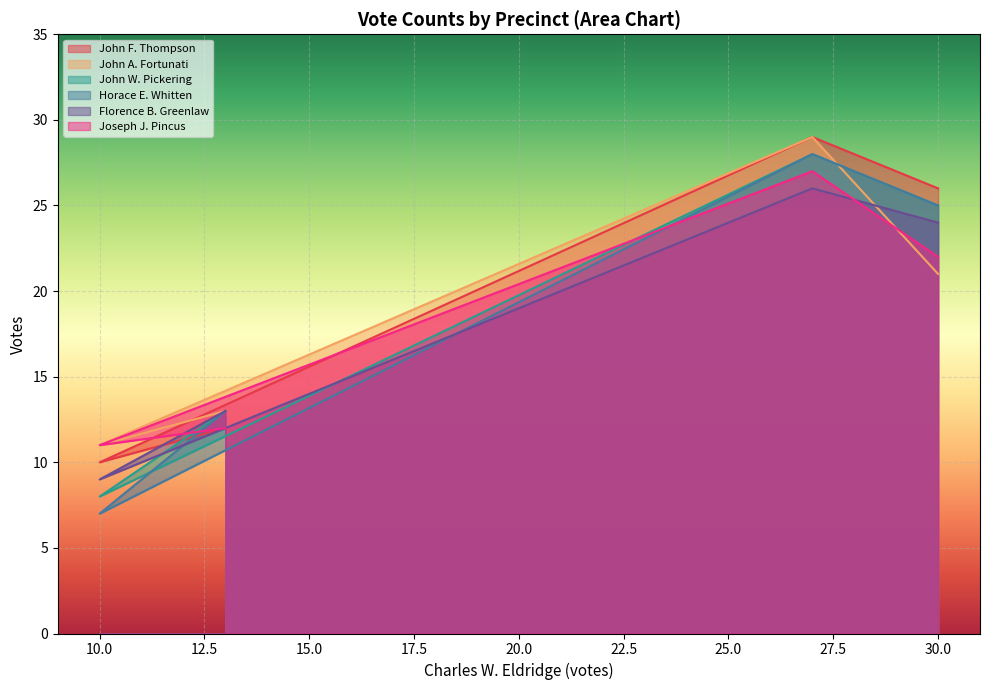

How many distinct data groups are displayed?

6